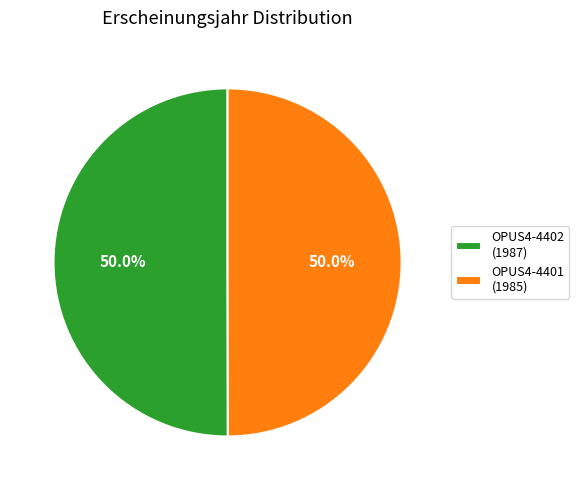

To the nearest percent, what portion does OPUS4-4401 represent?

50%